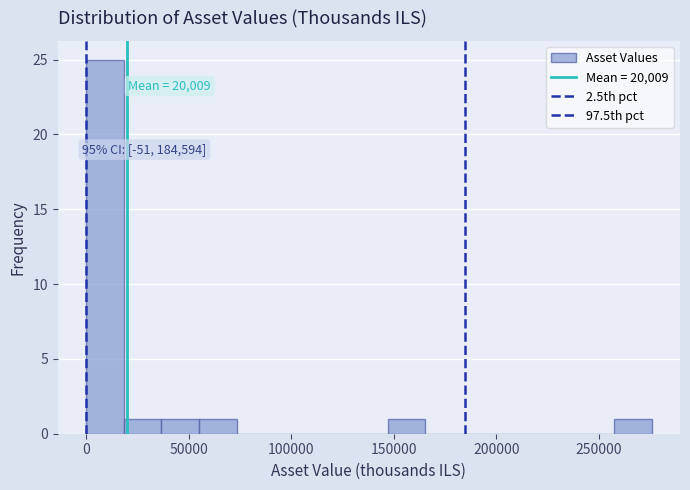

Read against the x-axis, roughly where is the centre of the tallest bar?

10000